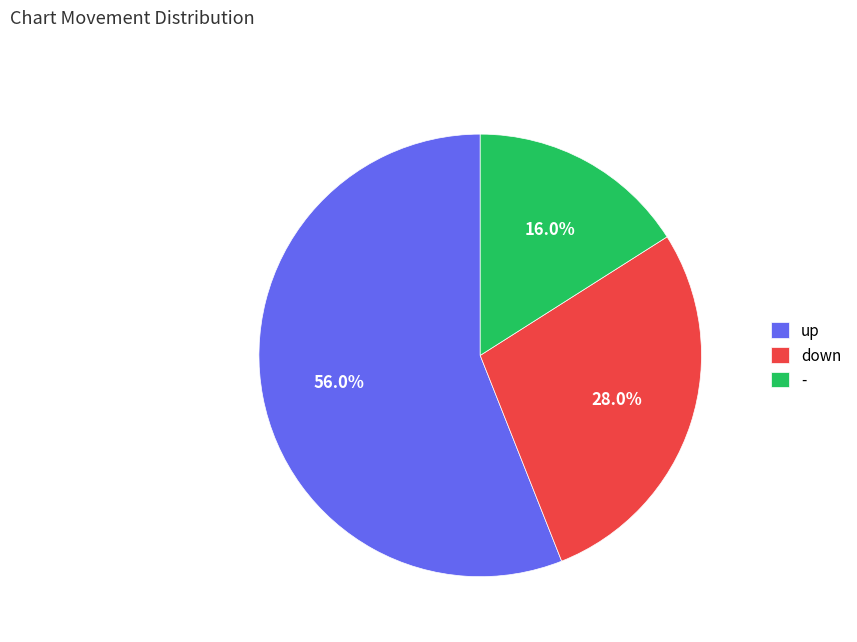

To the nearest percent, what portion does down represent?

28%